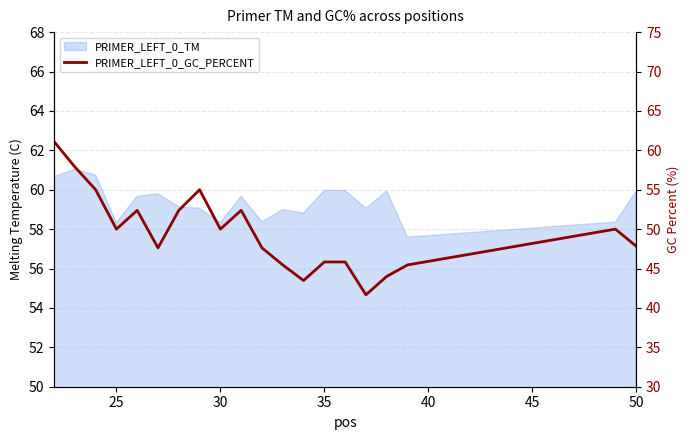

How many lines are shown in the chart?

1